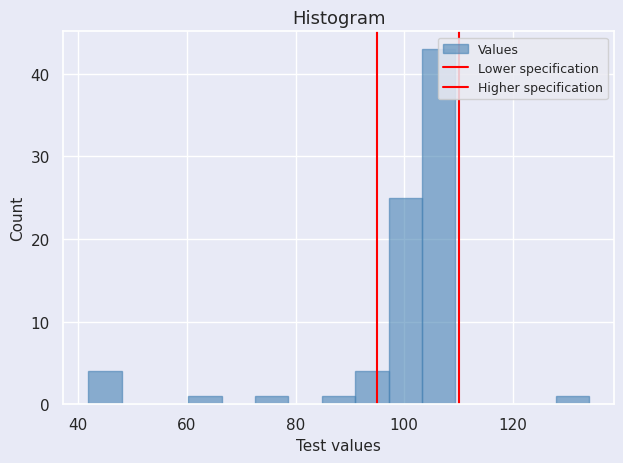

Read against the x-axis, roughly where is the centre of the tallest bar?

106